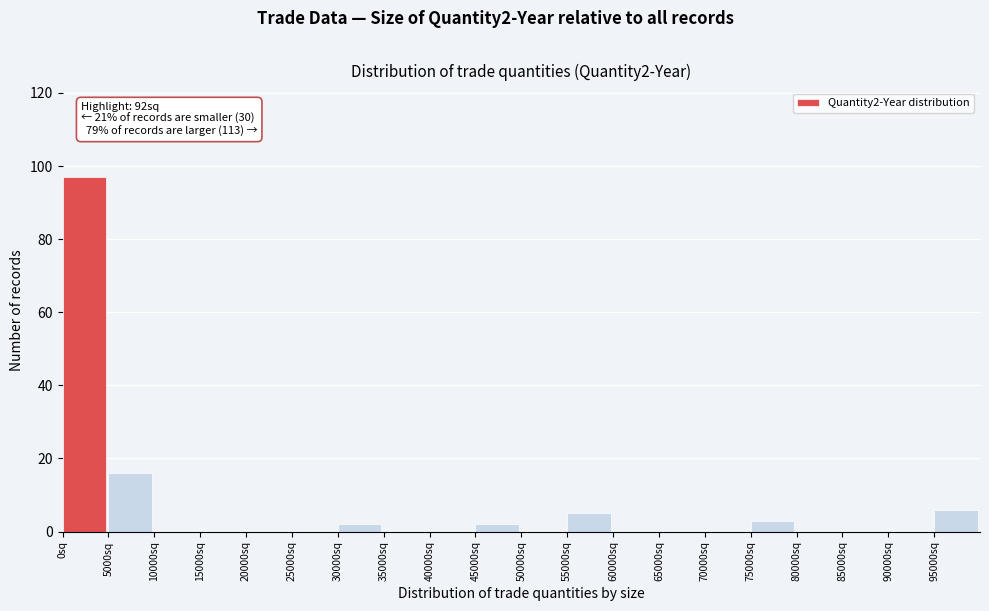

Which range on the x-axis has the tallest bar?

0 to 5000